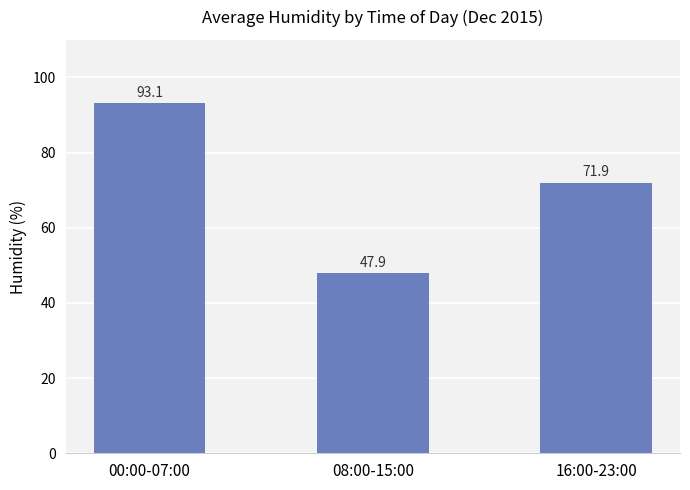

List the labels in order of value, largest first.

00:00-07:00, 16:00-23:00, 08:00-15:00